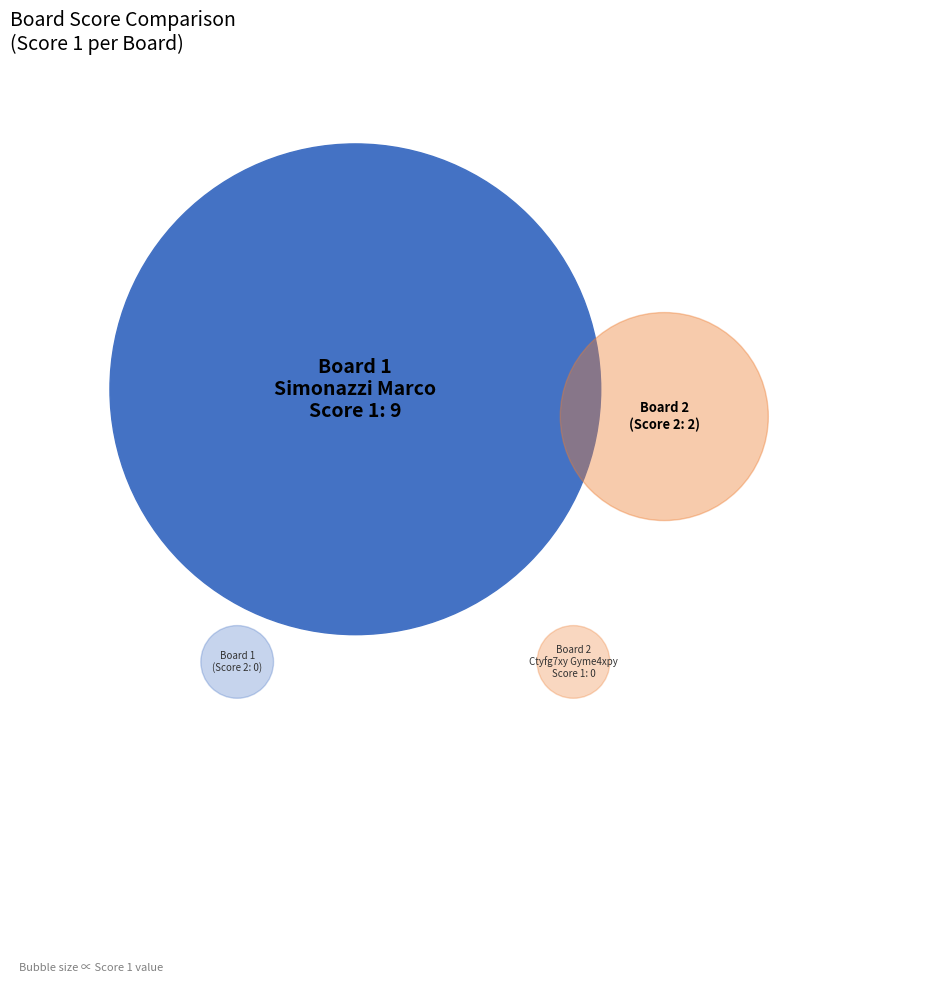

True or false: 2 accounts for 0% of the total.

True